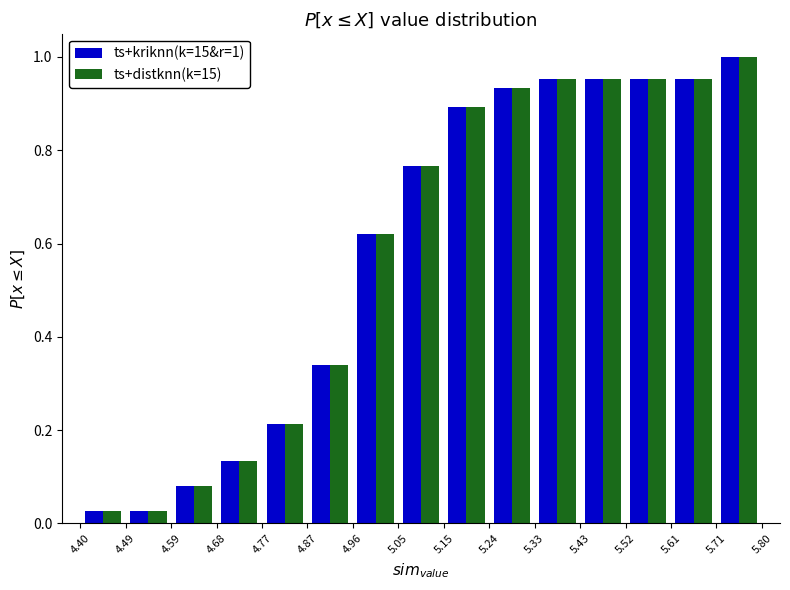

In the ts+distknn(k=15) series, which range on the x-axis has the tallest bar?

5.71 to 5.80